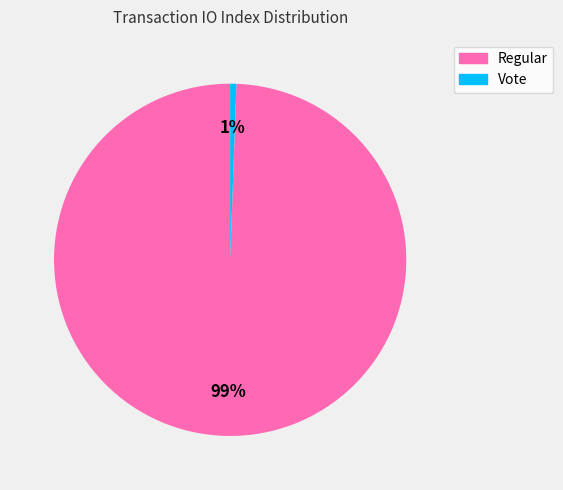

How many slices are in this pie chart?

2